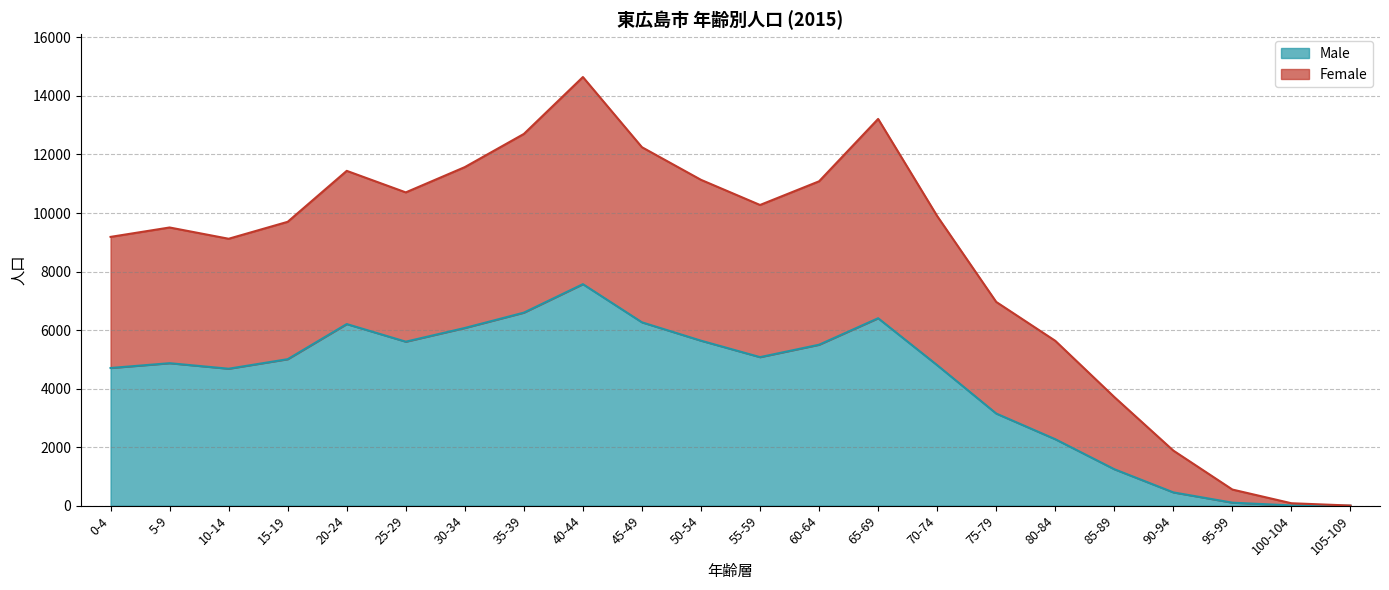

Which series has the widest spread of values?

Female